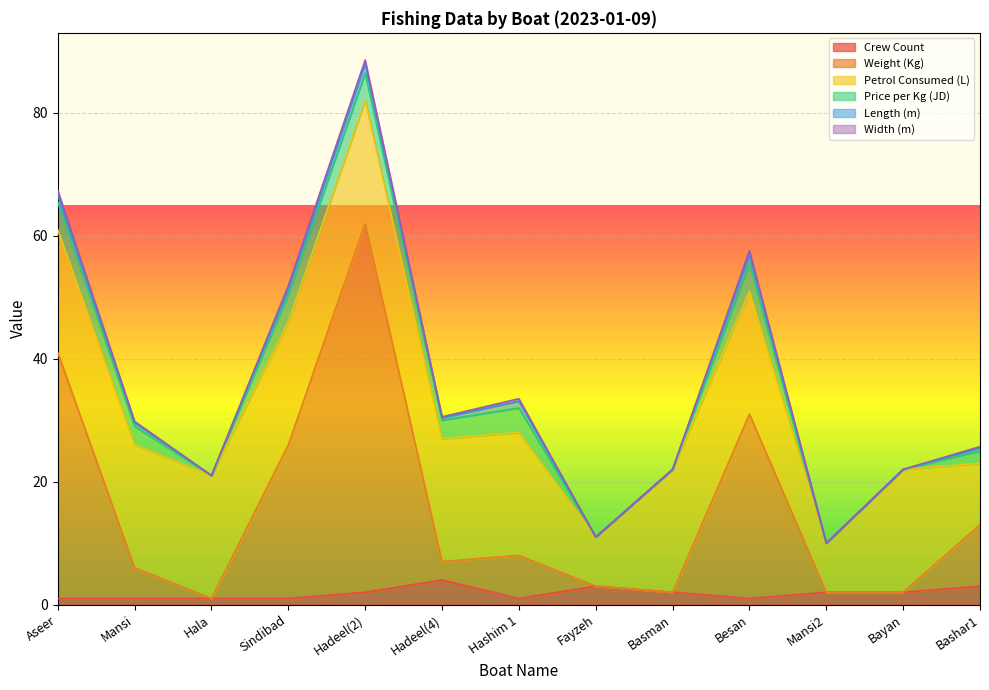

What is the difference between the maximum and minimum values in the Length (m) series?

1.5